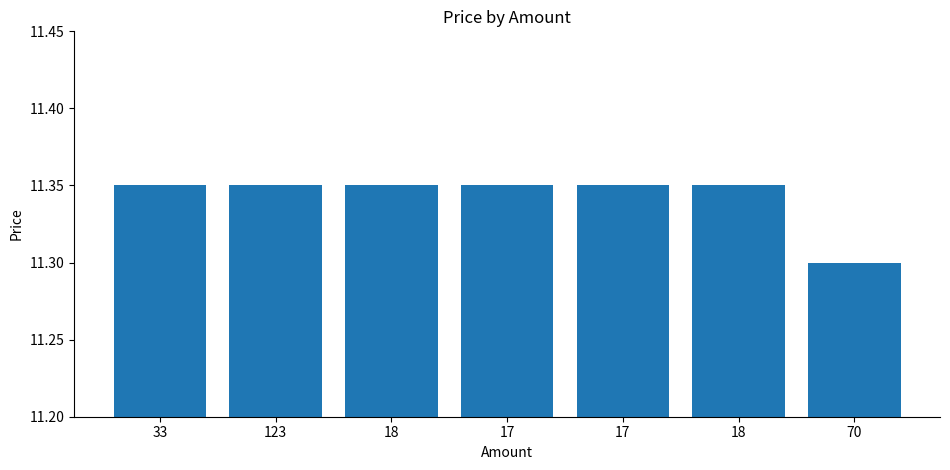

How many data points does each series have?

7